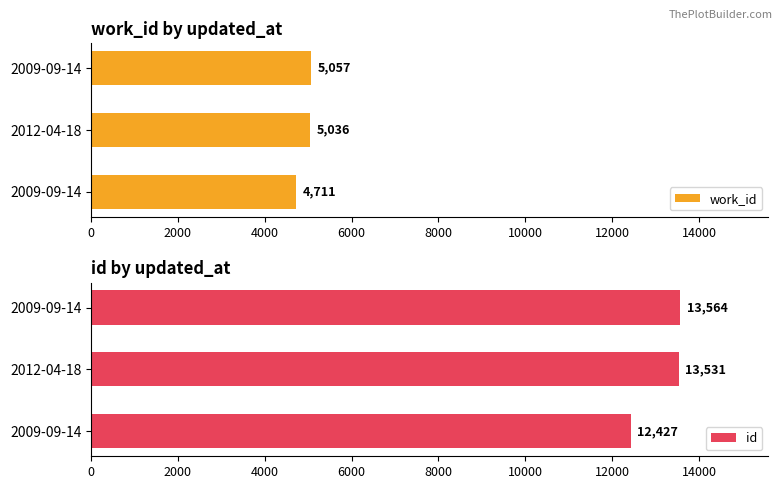

How many bars are there in each group?

2